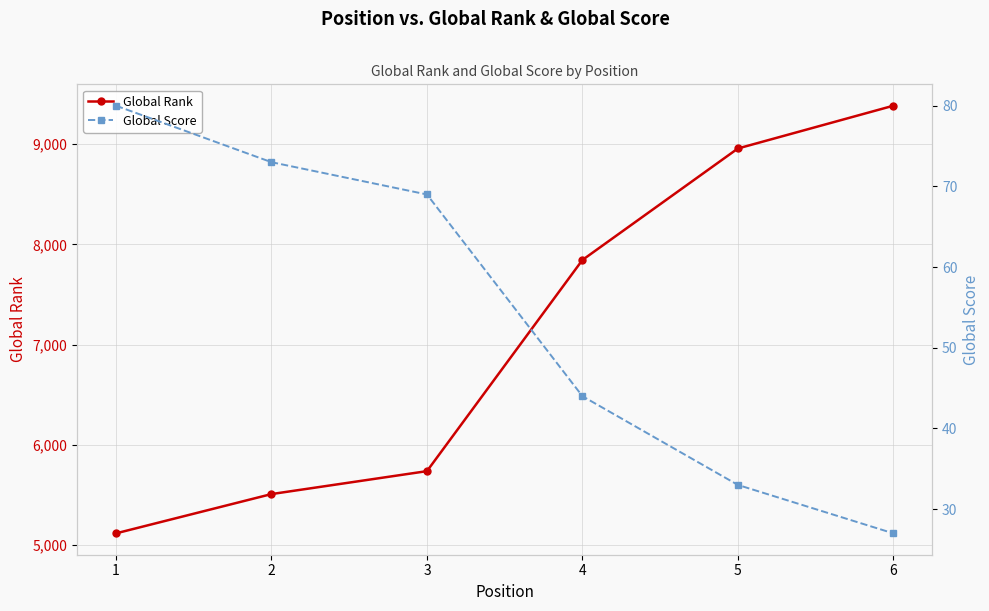

What is the average value of the Global Score series?

54